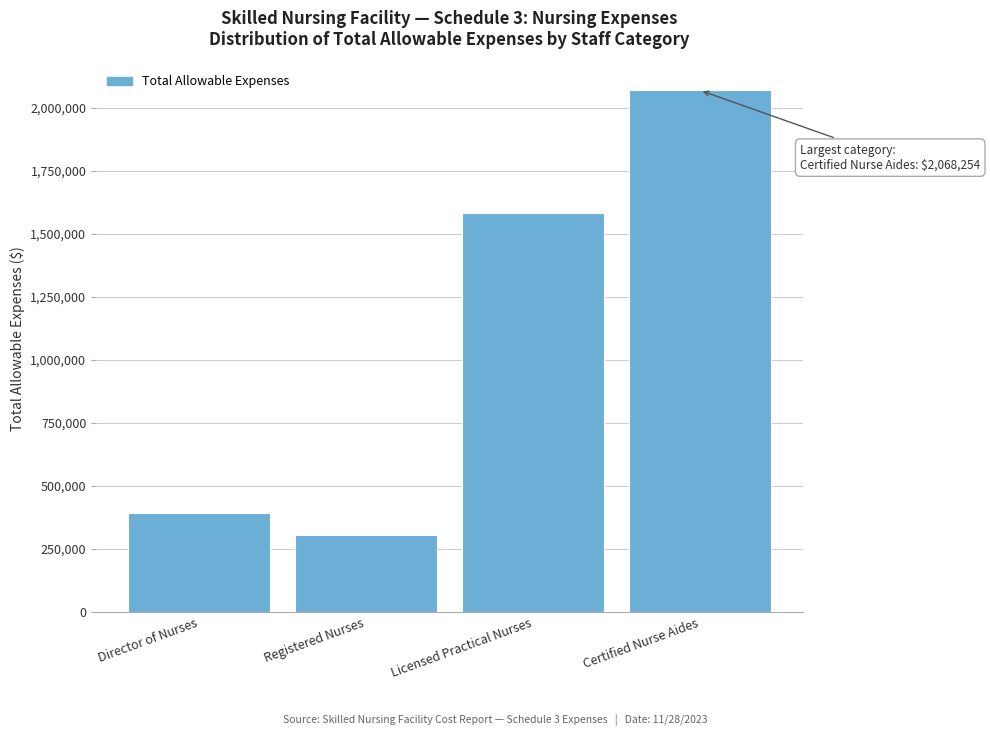

Reading left to right, what are all the values shown in this chart?

394283	305126	1583299	2068254